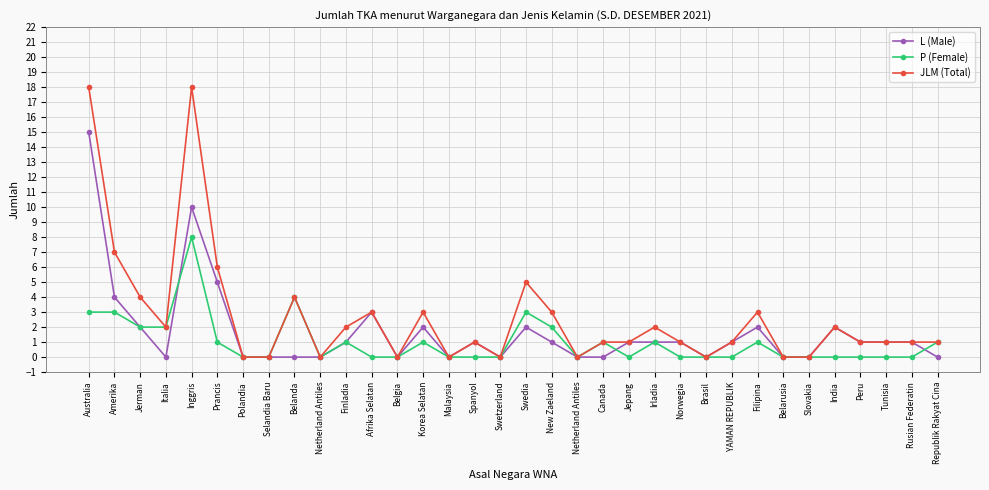

The value of JLM (Total) at Netherland Antiles is 6. True or false?

False